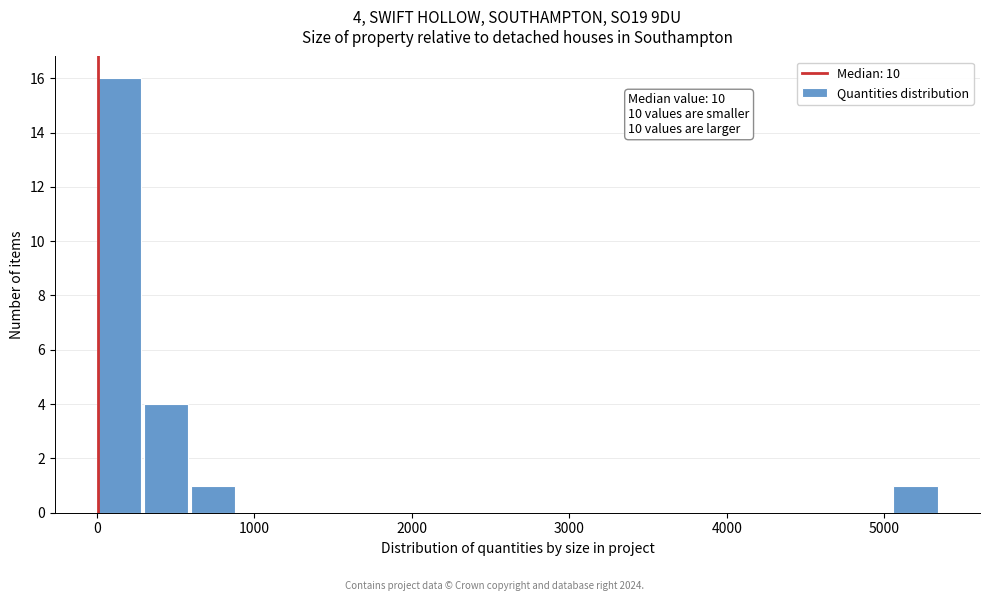

Around what value on the x-axis is the tallest bar? Give the approximate position of its centre, as read against the axis.

100